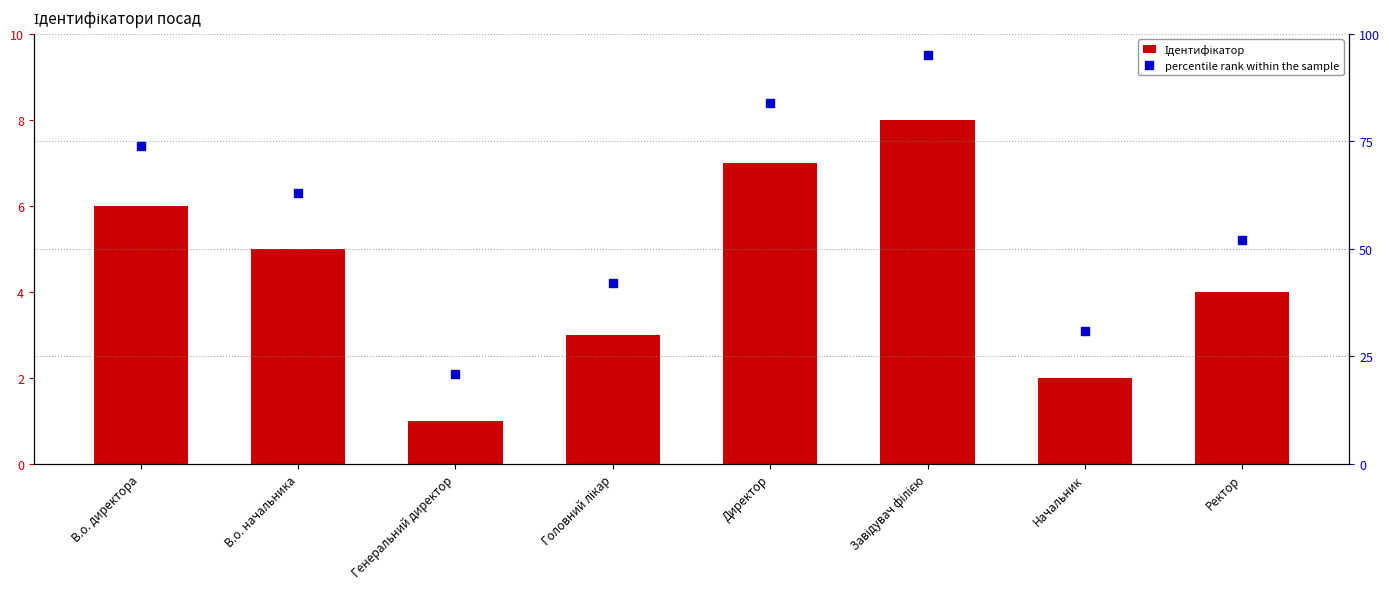

Which series has the largest Y range (max minus min)?

percentile rank within the sample